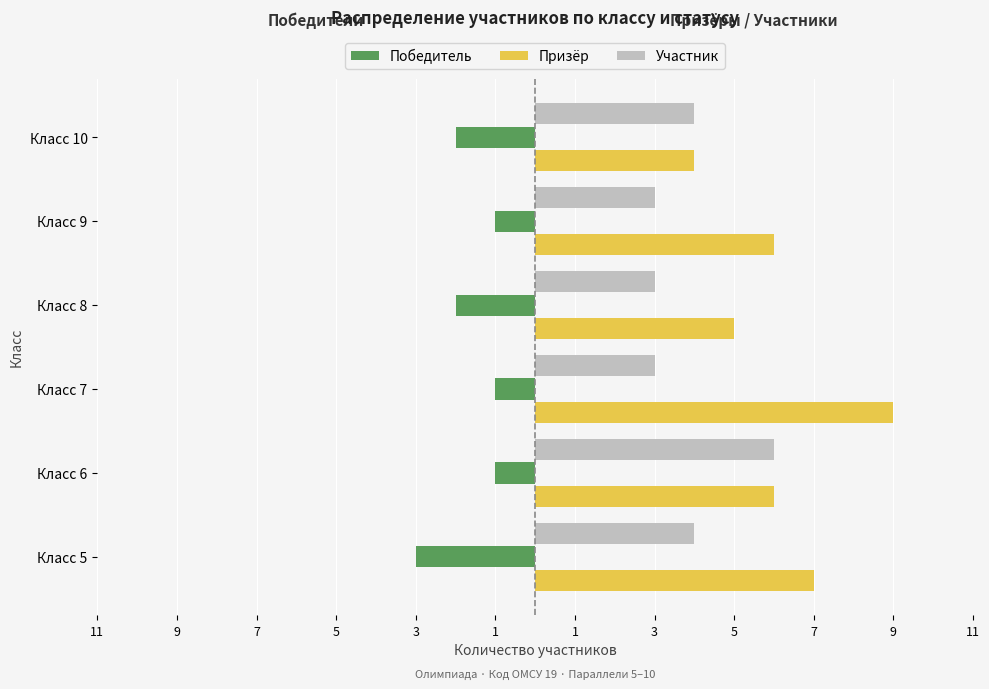

What are all the series names shown in the legend?

Победитель, Призёр, Участник